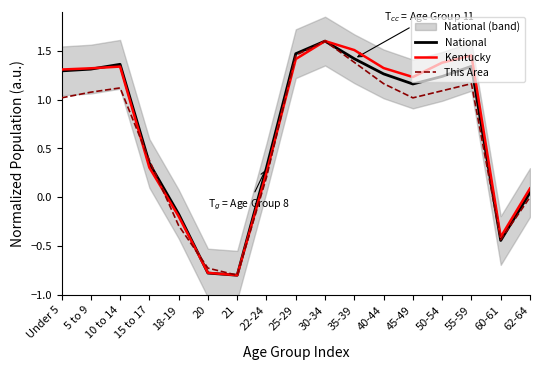

What is the sum of the Kentucky values at Under 5 and 10 to 14?

2.6